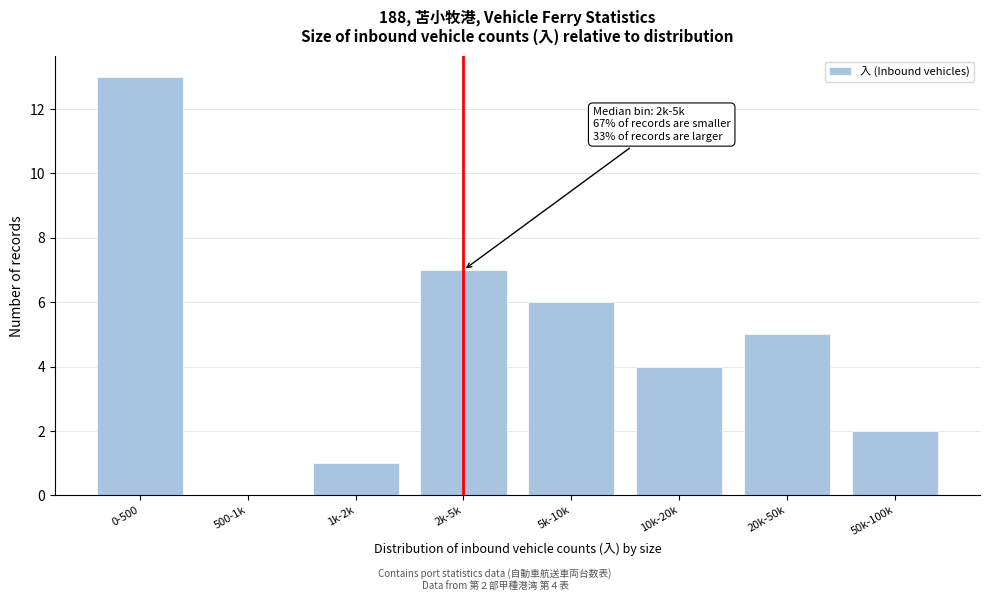

Reading right to left, what are all the values shown in this chart?

50k-100k=2	20k-50k=5	10k-20k=4	5k-10k=6	2k-5k=7	1k-2k=1	500-1k=0	0-500=13